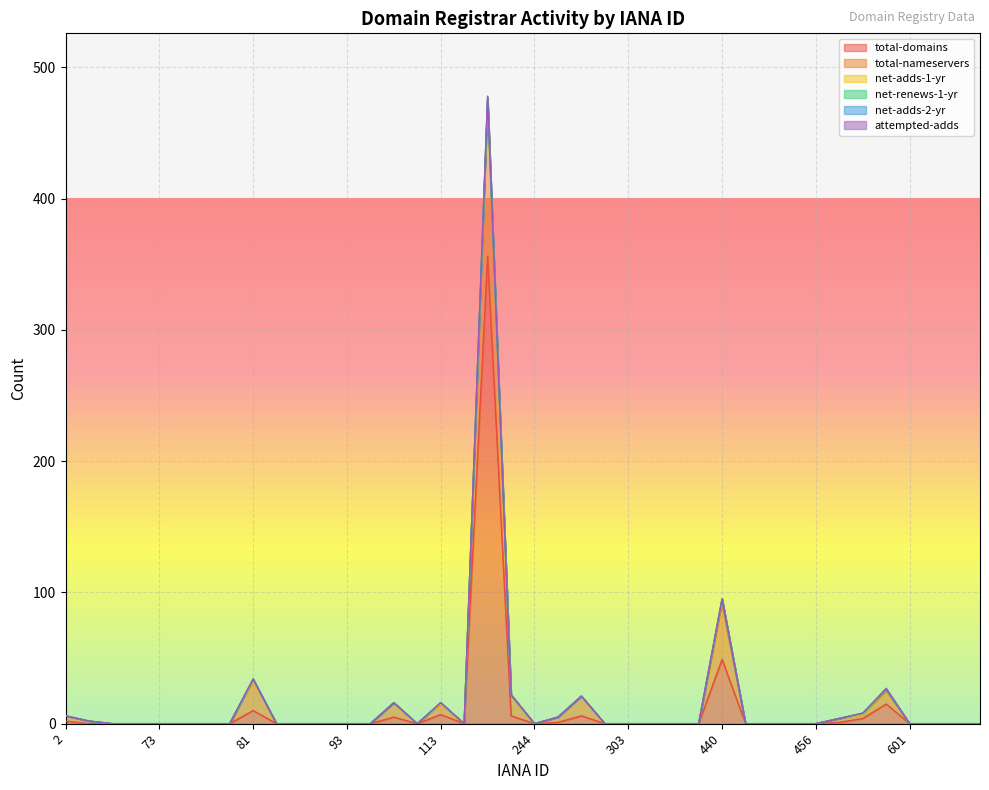

At which category is the sum across all series the highest?

146